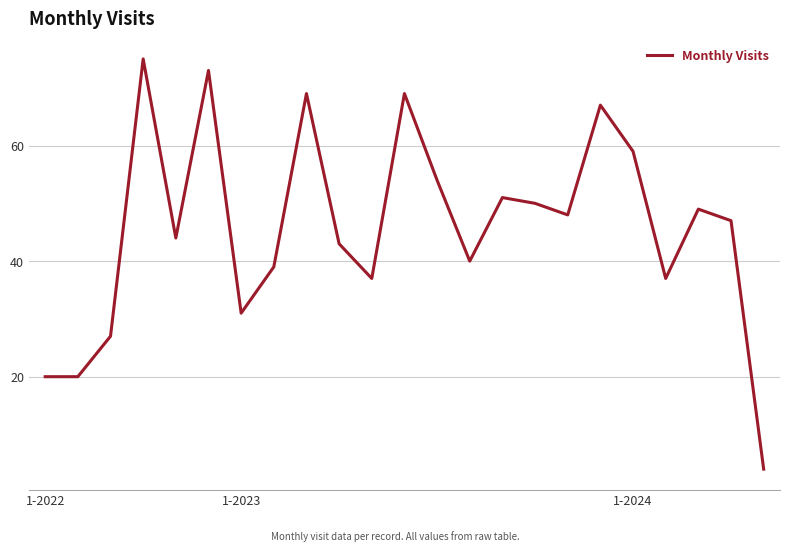

What is the minimum value shown in the chart?

4